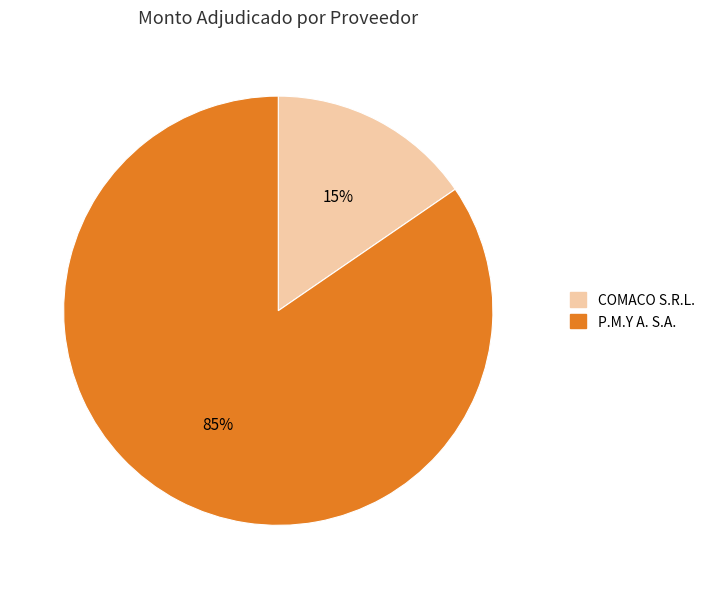

To the nearest percent, what is the combined percentage of P.M.Y A. S.A. and COMACO S.R.L.?

100%